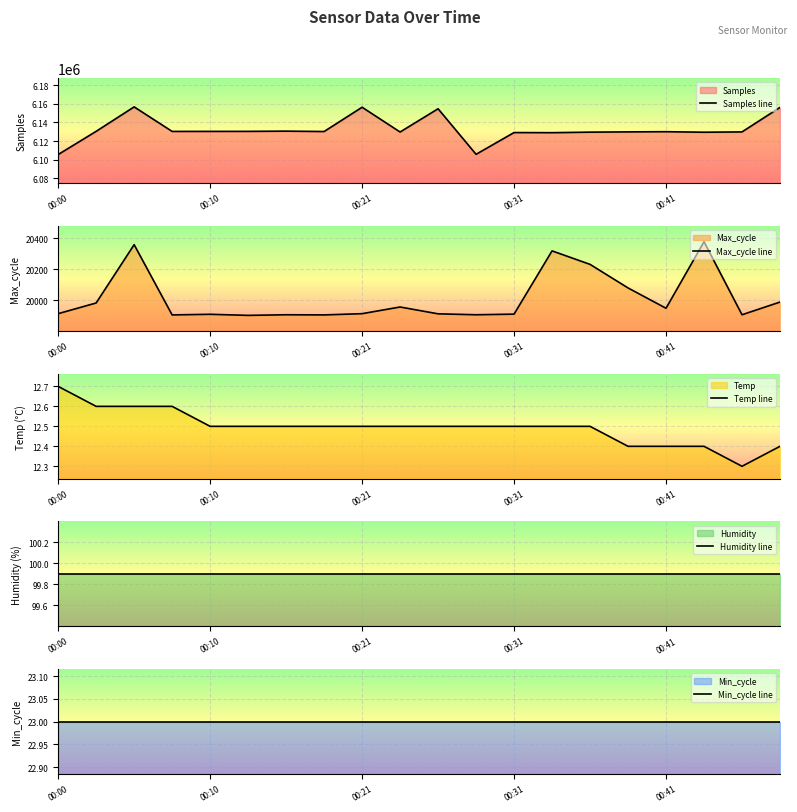

What are all the series names shown in the legend?

Samples line, Max_cycle line, Temp line, Humidity line, Min_cycle line